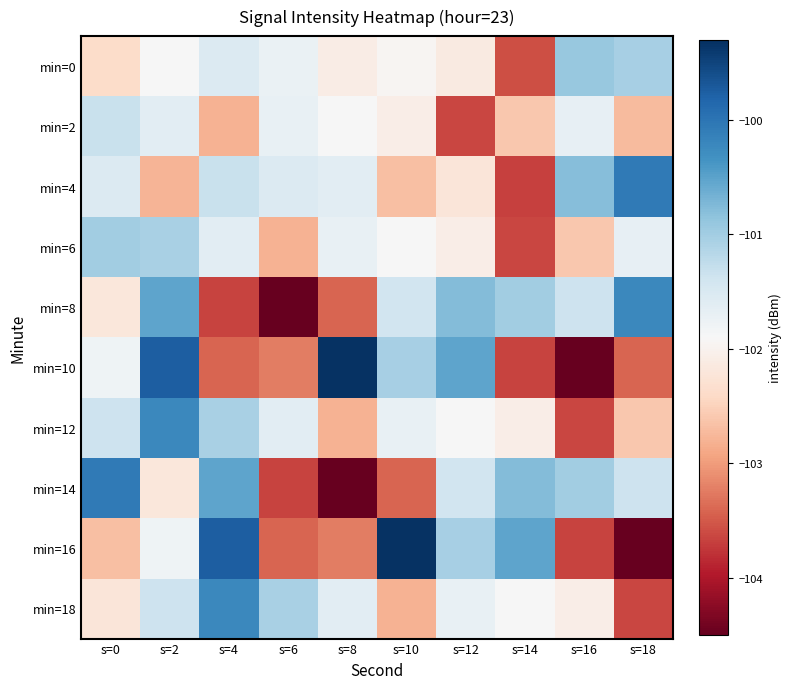

Reading right to left, transcribe all the data shown in this chart.

min=0: s=18=-101.0	s=16=-100.9	s=14=-103.6	s=12=-102.1	s=10=-102.0	s=8=-102.1	s=6=-101.7	s=4=-101.5	s=2=-101.9	s=0=-102.4
min=2: s=18=-102.7	s=16=-101.7	s=14=-102.6	s=12=-103.6	s=10=-102.1	s=8=-101.9	s=6=-101.7	s=4=-102.8	s=2=-101.6	s=0=-101.3
min=4: s=18=-100.1	s=16=-100.8	s=14=-103.7	s=12=-102.2	s=10=-102.7	s=8=-101.6	s=6=-101.5	s=4=-101.3	s=2=-102.8	s=0=-101.5
min=6: s=18=-101.7	s=16=-102.6	s=14=-103.6	s=12=-102.1	s=10=-101.9	s=8=-101.7	s=6=-102.8	s=4=-101.6	s=2=-101.0	s=0=-101.0
min=8: s=18=-100.2	s=16=-101.4	s=14=-101.0	s=12=-100.8	s=10=-101.4	s=8=-103.4	s=6=-104.5	s=4=-103.7	s=2=-100.5	s=0=-102.2
min=10: s=18=-103.4	s=16=-104.5	s=14=-103.7	s=12=-100.5	s=10=-101.0	s=8=-99.3	s=6=-103.2	s=4=-103.4	s=2=-99.8	s=0=-101.8
min=12: s=18=-102.6	s=16=-103.6	s=14=-102.1	s=12=-101.9	s=10=-101.7	s=8=-102.8	s=6=-101.6	s=4=-101.0	s=2=-100.2	s=0=-101.4
min=14: s=18=-101.4	s=16=-101.0	s=14=-100.8	s=12=-101.4	s=10=-103.4	s=8=-104.5	s=6=-103.7	s=4=-100.5	s=2=-102.2	s=0=-100.1
min=16: s=18=-104.5	s=16=-103.7	s=14=-100.5	s=12=-101.0	s=10=-99.3	s=8=-103.2	s=6=-103.4	s=4=-99.8	s=2=-101.8	s=0=-102.7
min=18: s=18=-103.6	s=16=-102.1	s=14=-101.9	s=12=-101.7	s=10=-102.8	s=8=-101.6	s=6=-101.0	s=4=-100.2	s=2=-101.4	s=0=-102.2